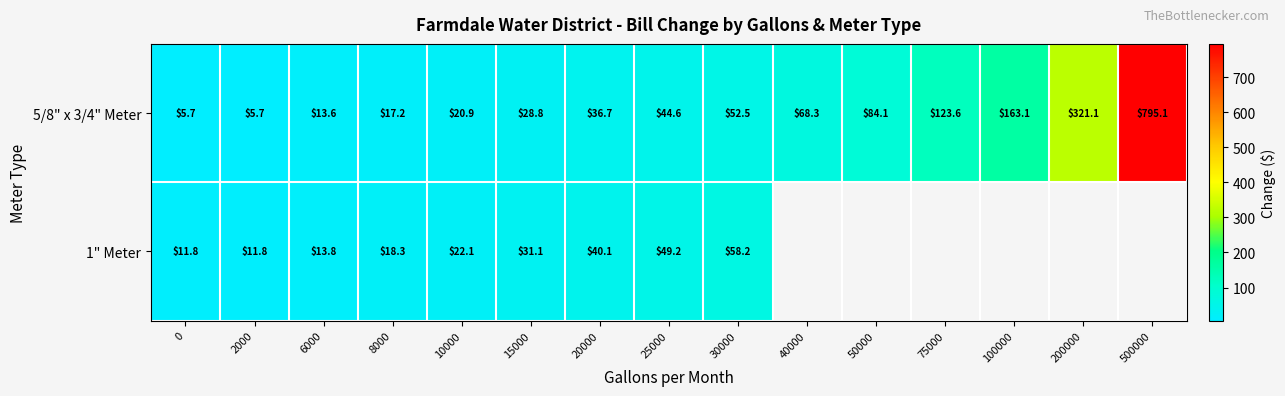

The value of 1" Meter at 30000 is 23.0. True or false?

False